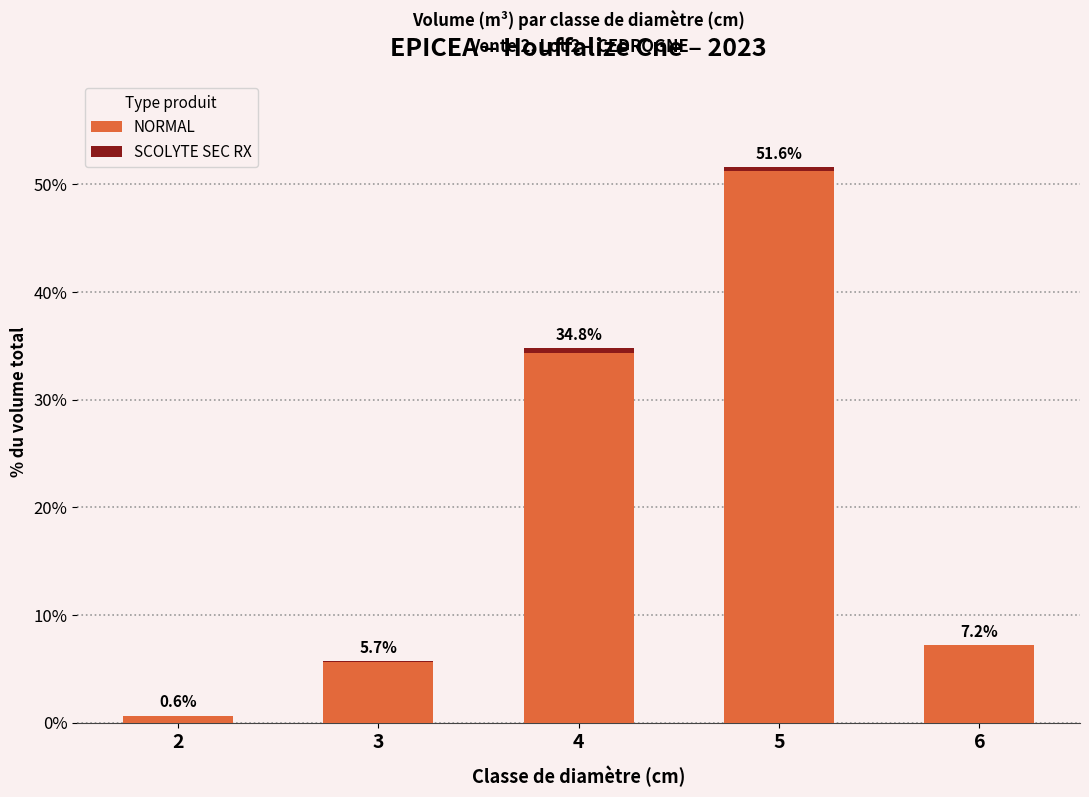

What is the sum of all NORMAL values?

99.1